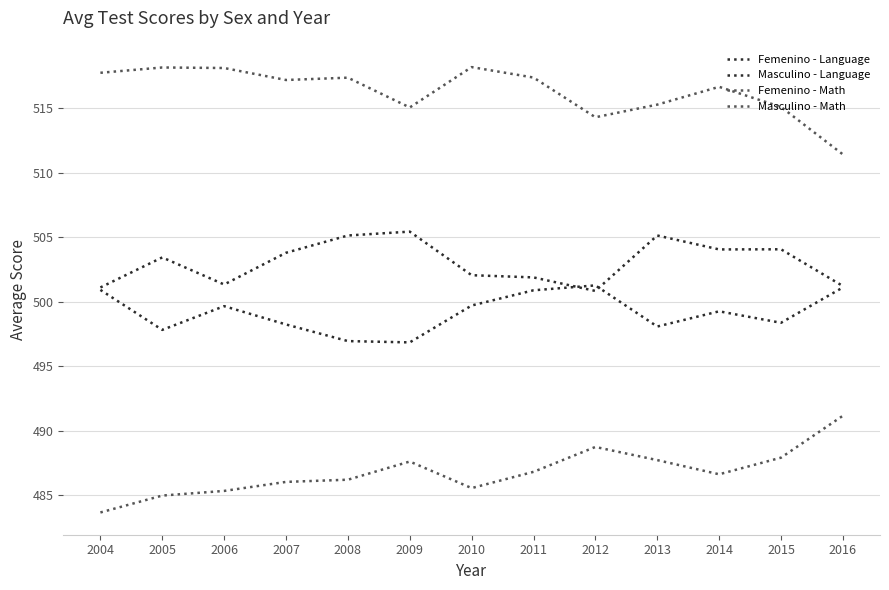

What is the spread (max minus min) of values at 2006?

32.8